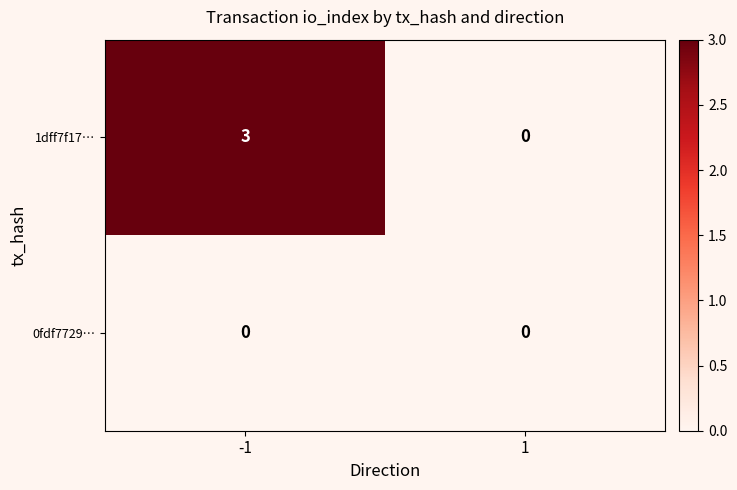

What is the difference between the highest and lowest values at -1?

3